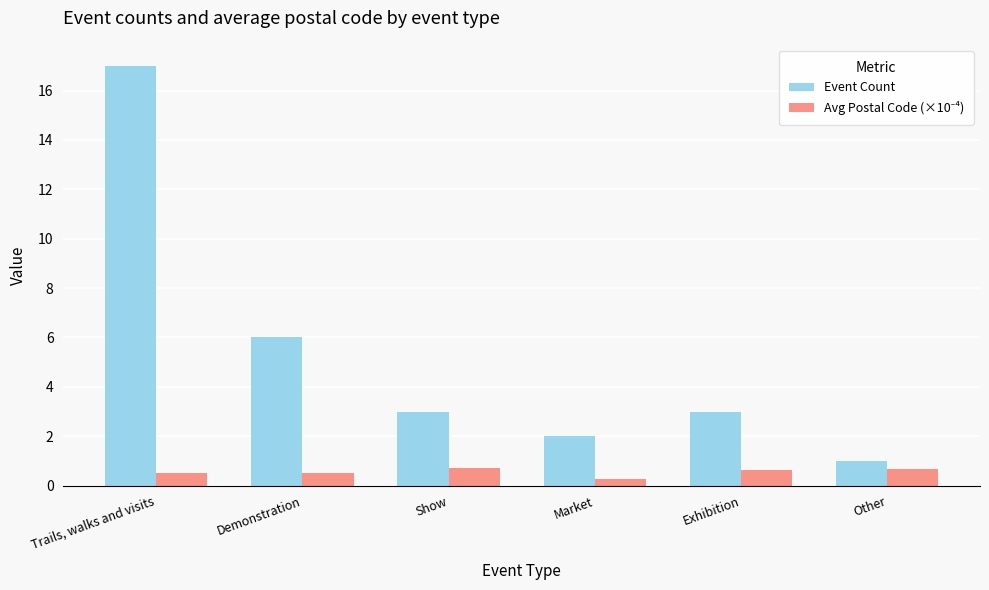

At which category does the chart reach its peak across all series?

Trails, walks and visits